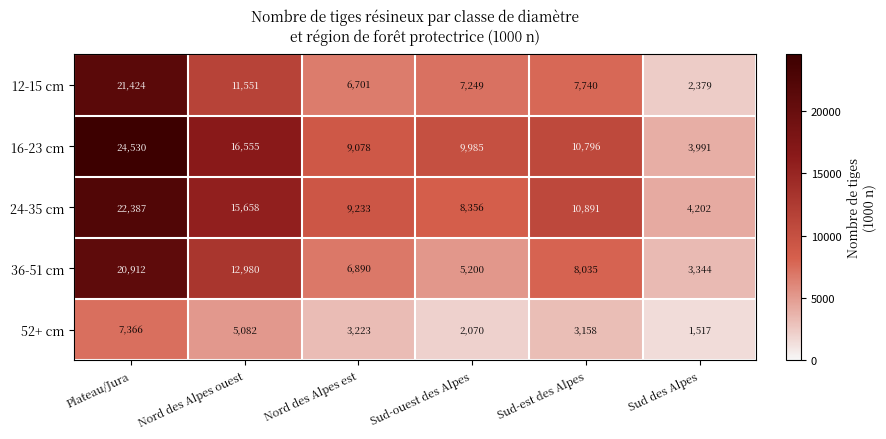

What is the difference between the maximum and second lowest values in the 16-23 cm series?

15452